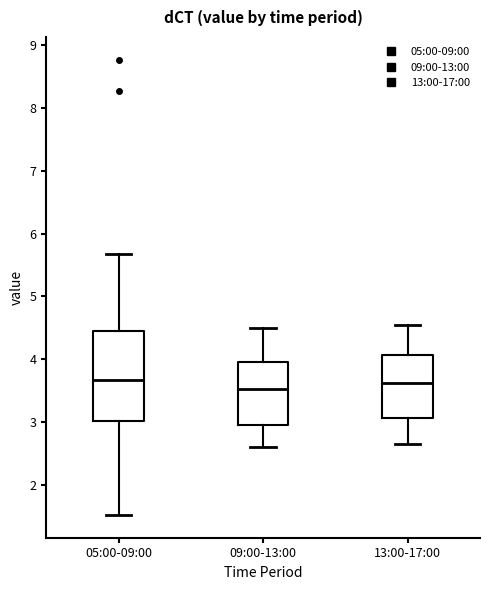

Comparing the boxes themselves (not the whiskers), which one is the tallest?

05:00-09:00